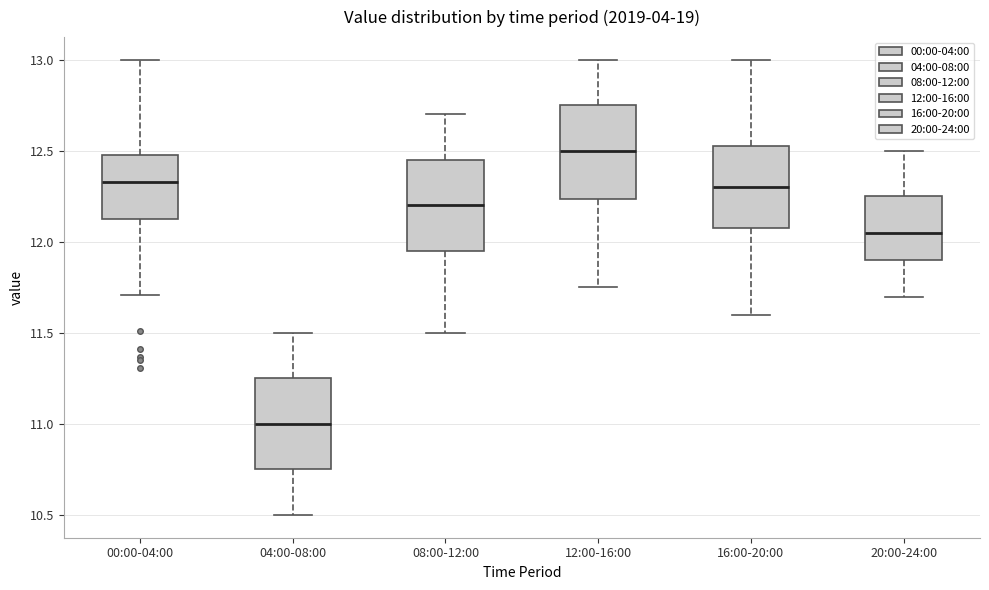

Which box has the lowest median line?

04:00-08:00